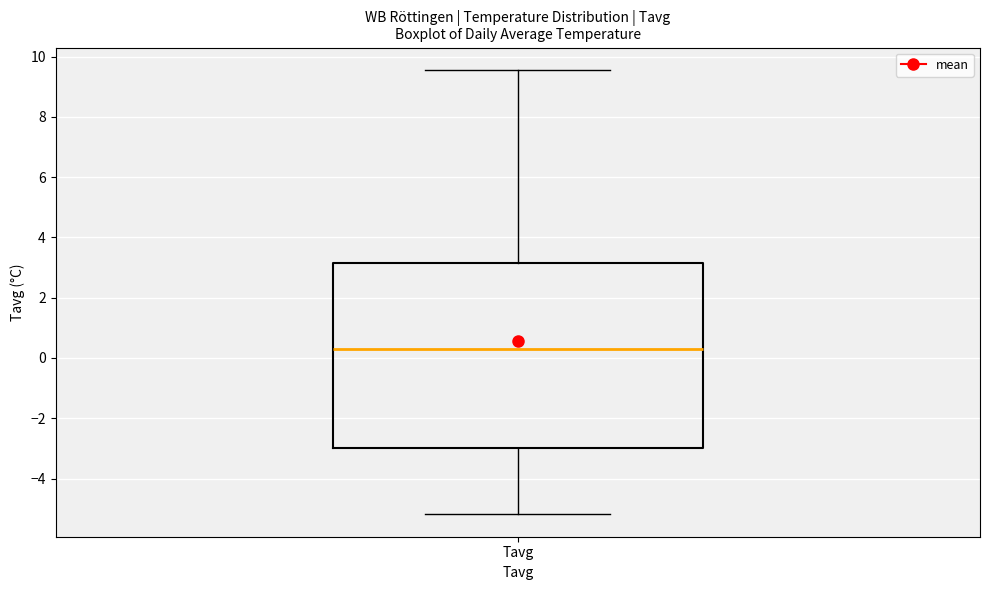

Where does the lower whisker of the box for Tavg end on the y-axis? The values are not printed on the chart, so give them approximately, as read against the axis.

-5.2